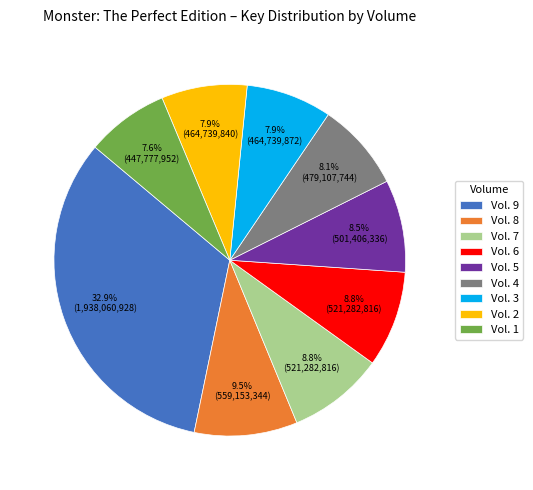

What is the largest slice in the pie chart?

Vol. 9